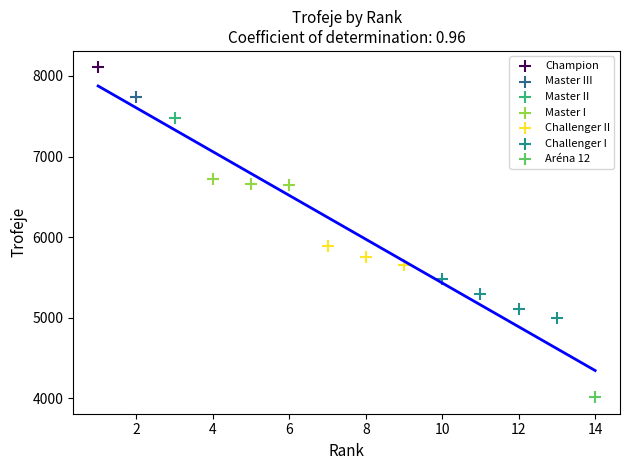

What are all the series names shown in the legend?

Champion, Master III, Master II, Master I, Challenger II, Challenger I, Aréna 12